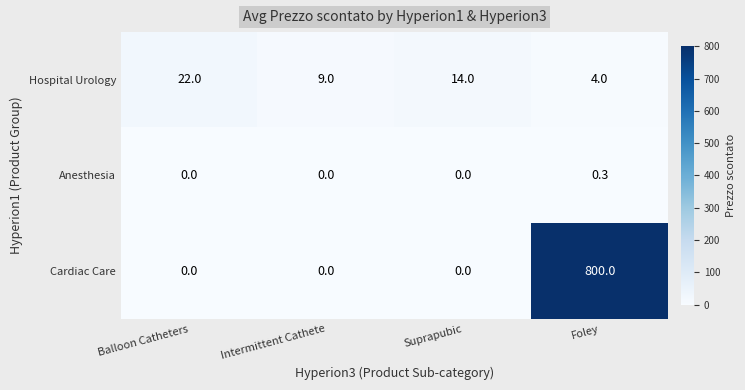

What is the minimum value for Hospital Urology?

4.0